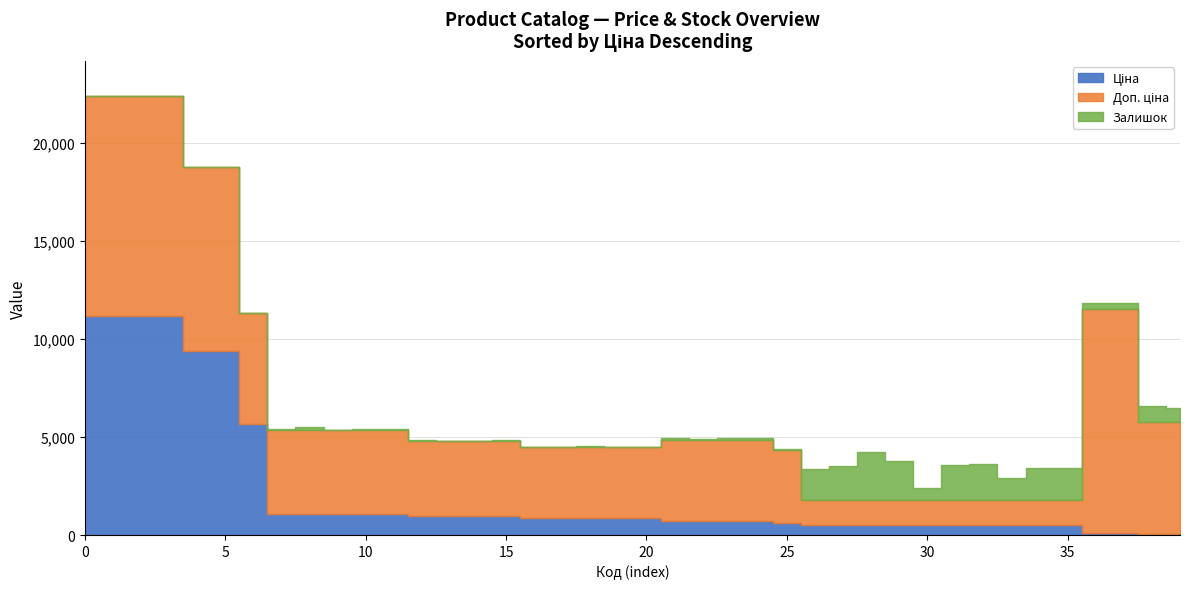

At how many categories does at least one series exceed 8691?

8